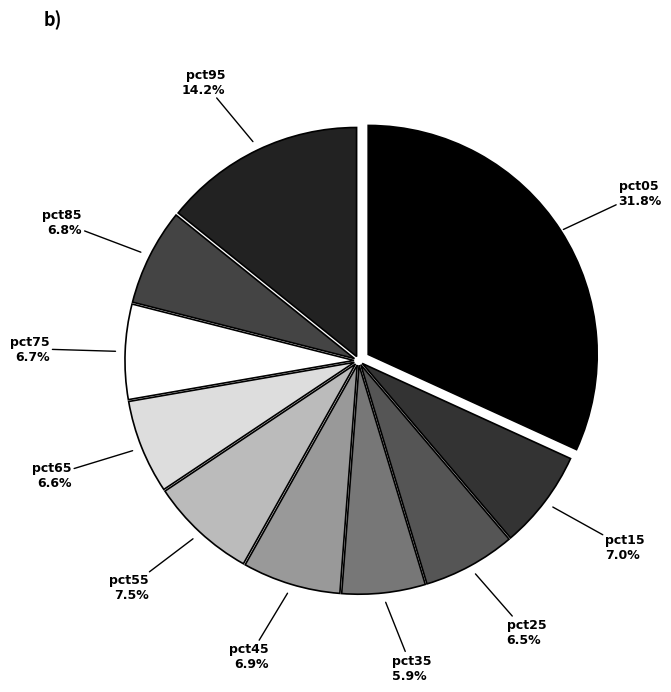

The pct45 slice represents 1% of the pie. True or false?

False